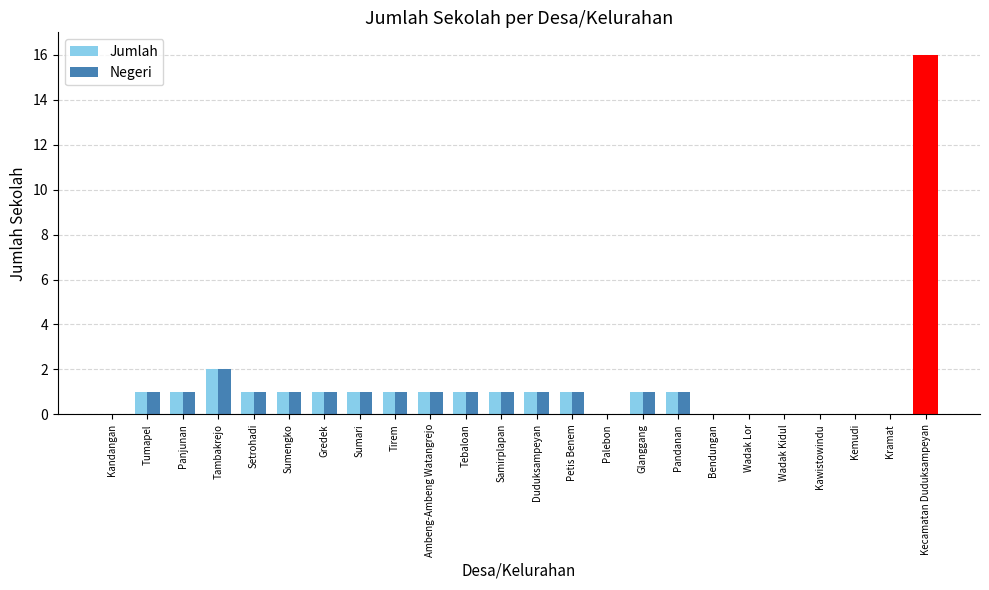

Reading left to right, list all the values displayed in this chart.

Jumlah: 0	1	1	2	1	1	1	1	1	1	1	1	1	1	0	1	1	0	0	0	0	0	0	16
Negeri: 0	1	1	2	1	1	1	1	1	1	1	1	1	1	0	1	1	0	0	0	0	0	0	16